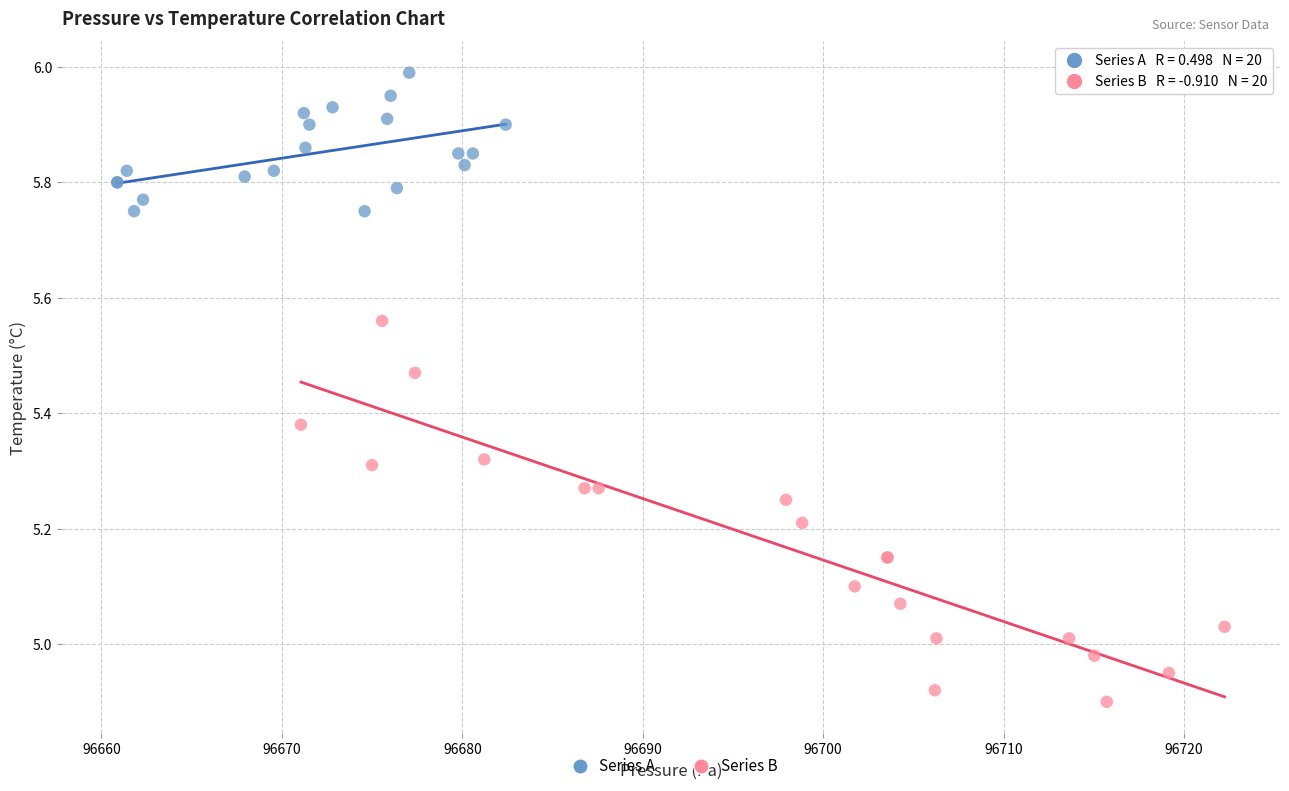

Which series reaches the minimum Y coordinate?

Series B